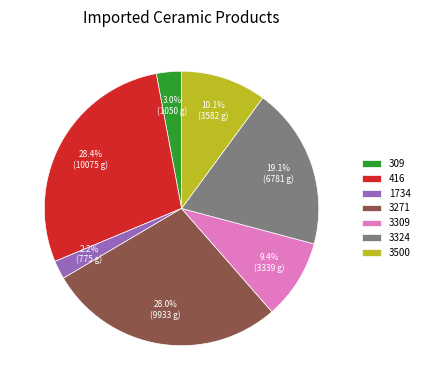

Which slice is the smallest?

1734